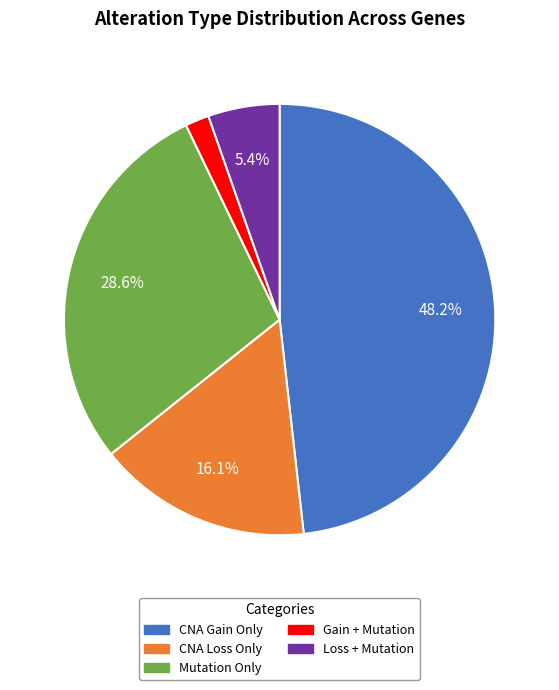

How many slices are in this pie chart?

5